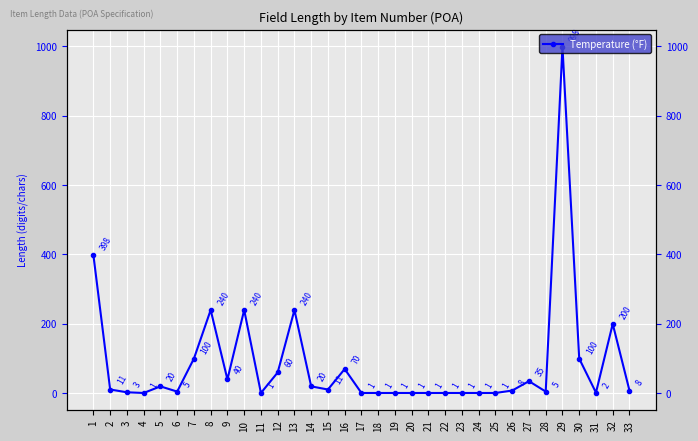

How many data points does each series have?

33